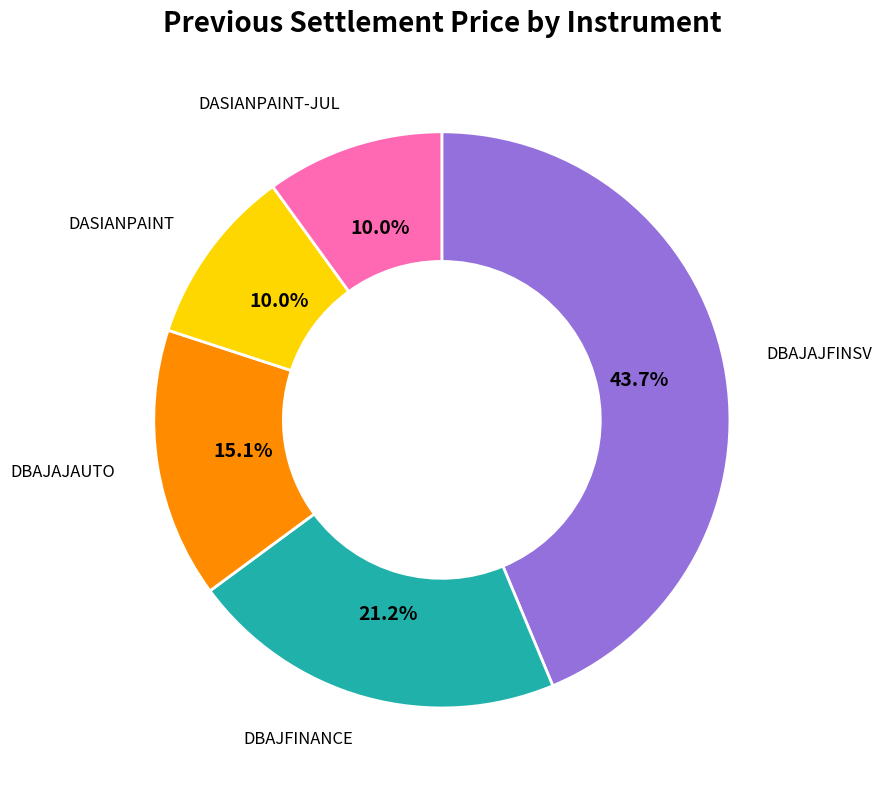

How many segments does this pie chart have?

5